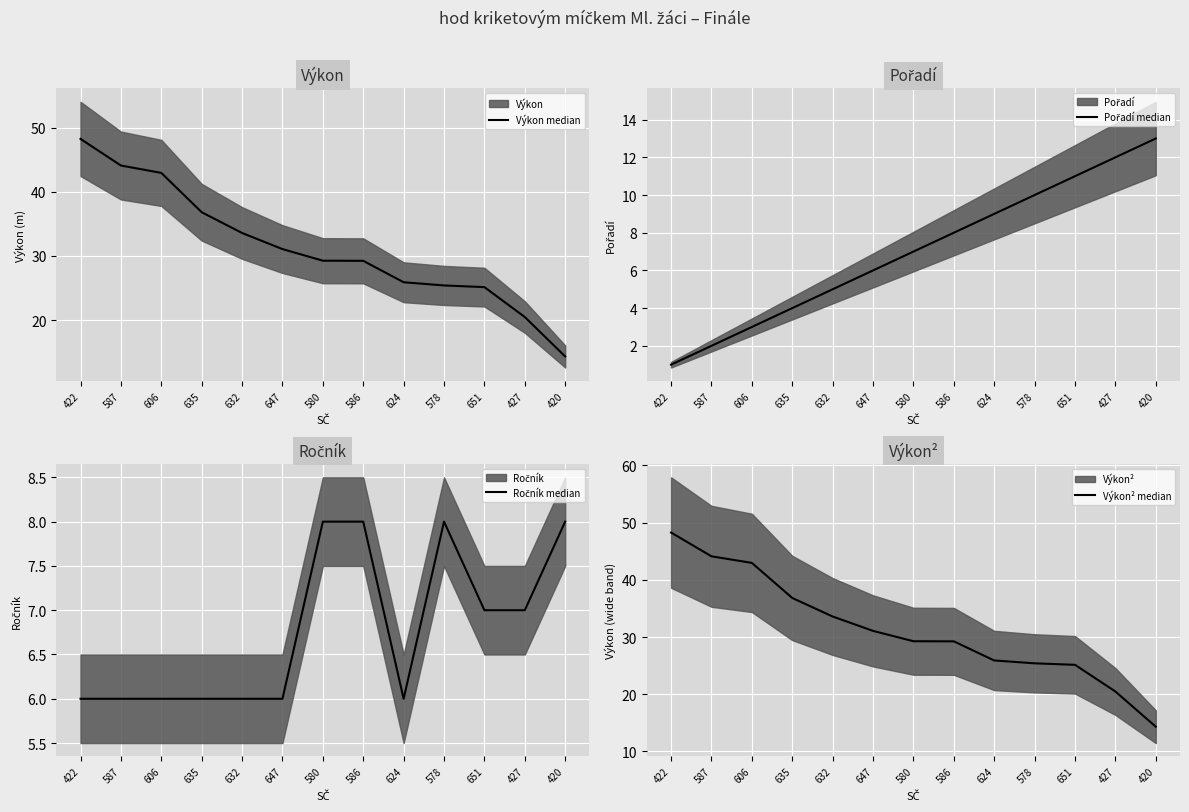

Which label corresponds to the largest value in the chart?

422